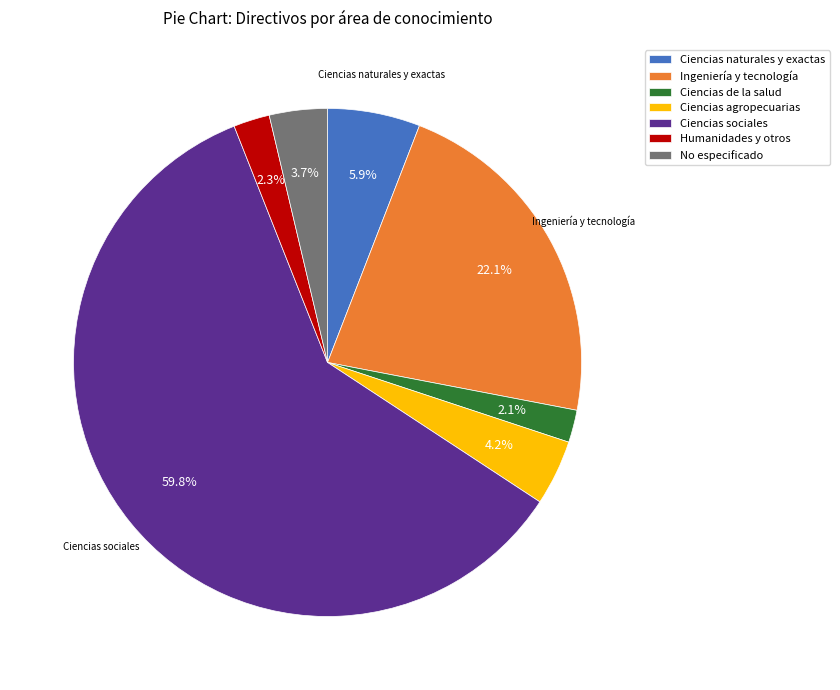

How many slices are in this pie chart?

7